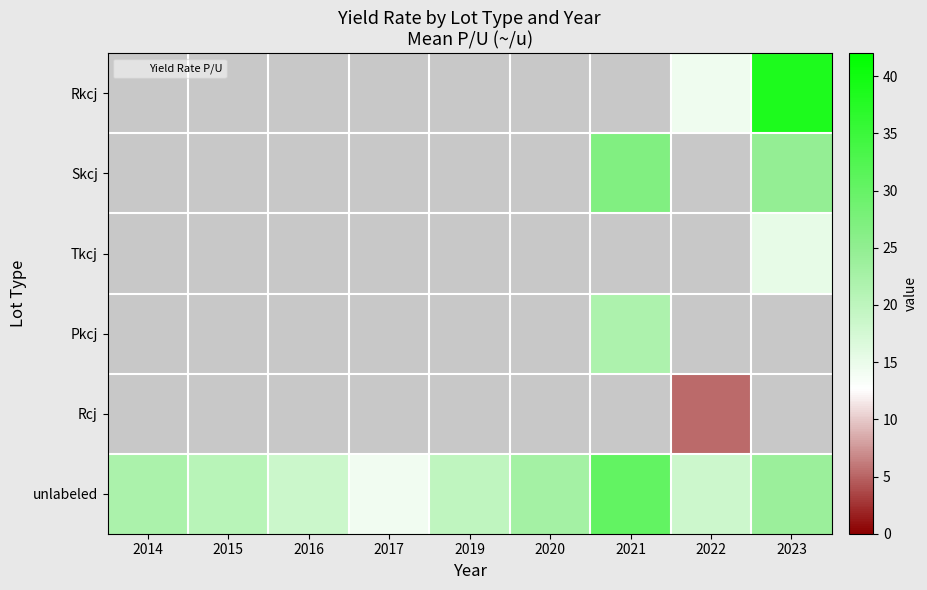

The Rcj series shows 1 at 2015. True or false?

False